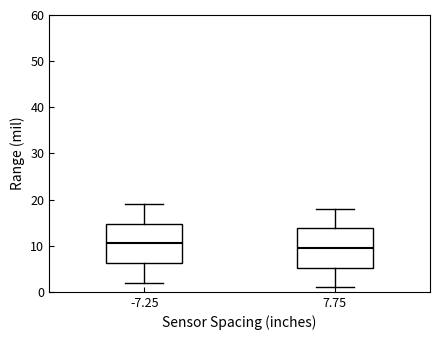

Reading left to right, read every box against the y-axis: the position of its median line, the range the box covers, and the ends of its whiskers. The values are not printed on the chart, so give them approximately, as read against the axis.

-7.25: median 11, box 6 to 15, whiskers 2 to 19
7.75: median 10, box 5 to 14, whiskers 1 to 18